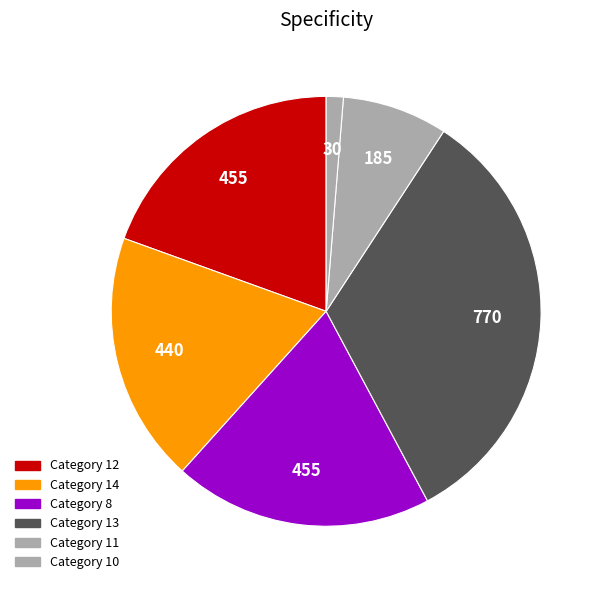

How many slices are in this pie chart?

6